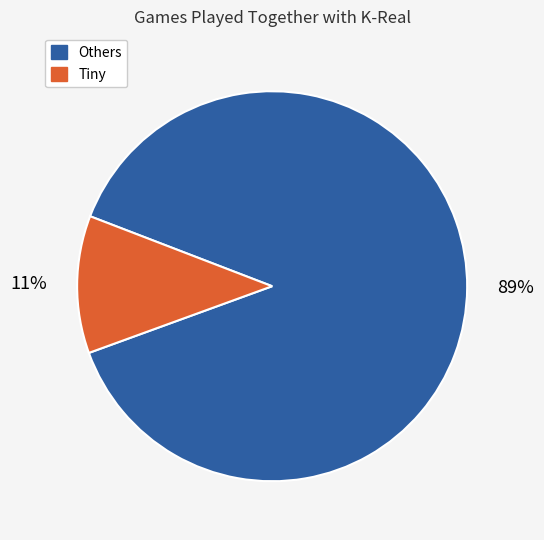

To the nearest percent, what is the average slice percentage?

50%